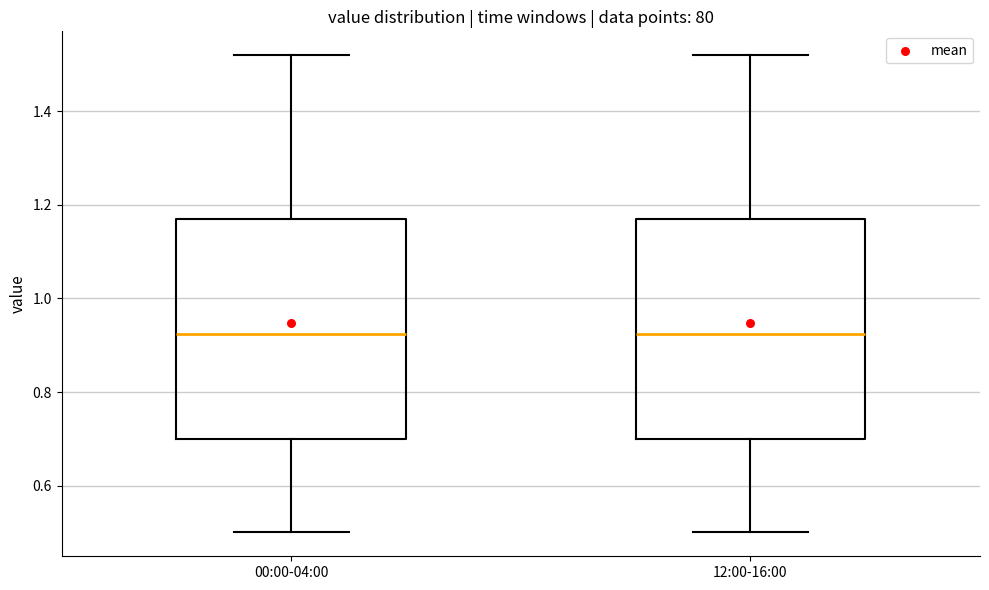

Where does the upper whisker of the box for 12:00-16:00 end on the y-axis? The values are not printed on the chart, so give them approximately, as read against the axis.

1.52